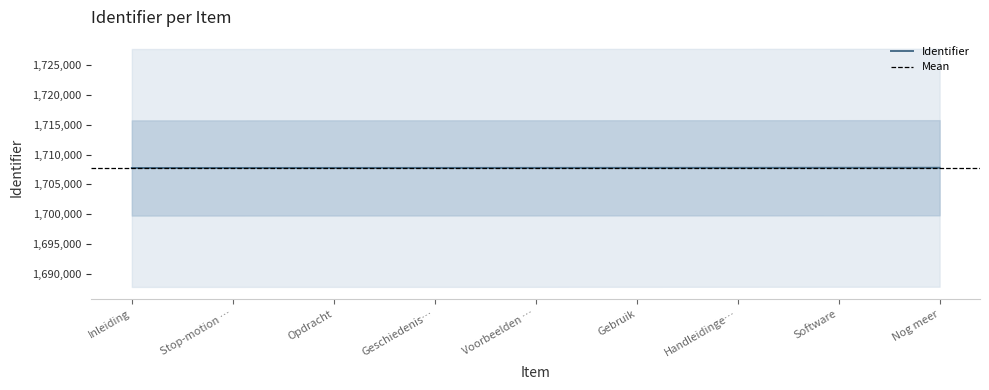

Reading right to left, extract all data points from this chart.

1707798	1707795	1707786	1707783	1707777	1707773	1707770	1707765	1707762